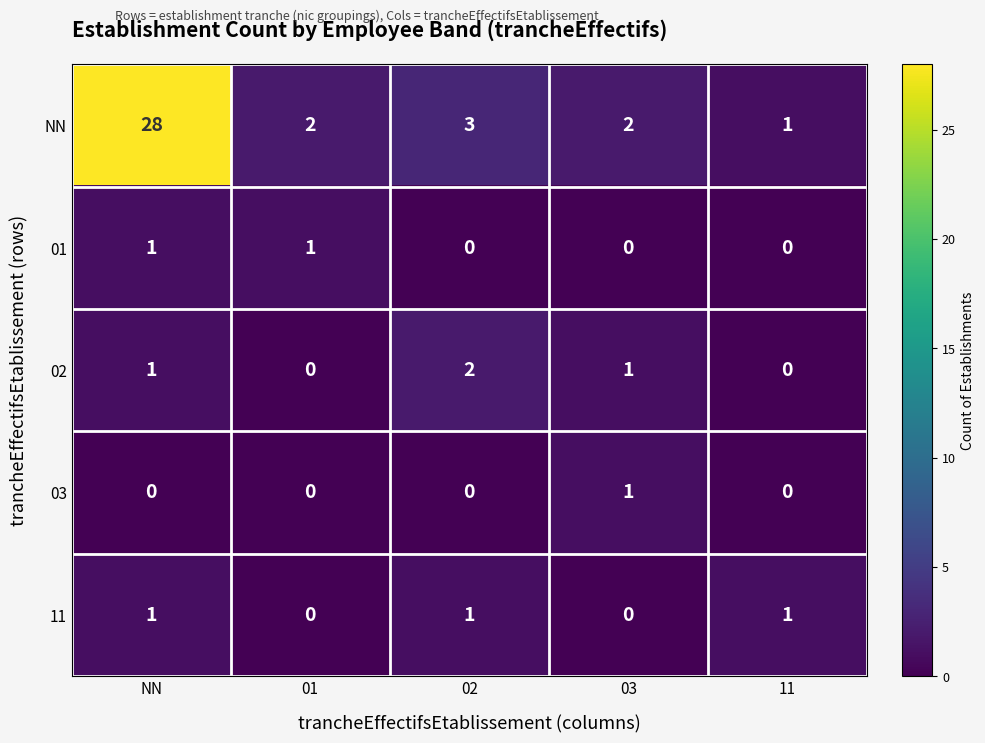

Between NN and 02, which series saw the biggest shift?

NN